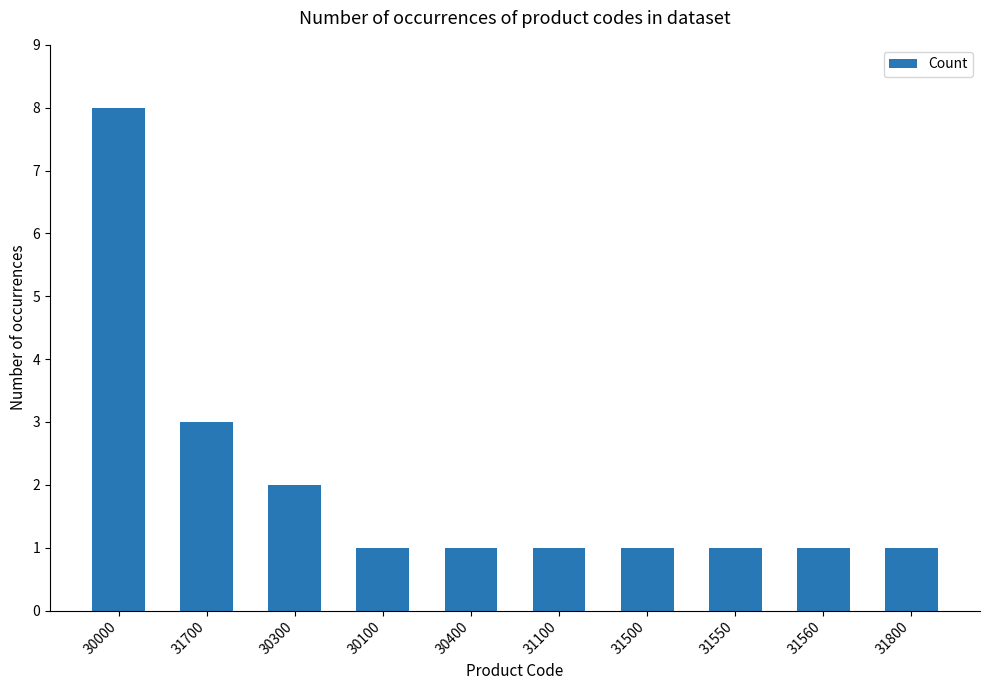

Approximately how many times larger is the value at 30400 compared to 31800?

1.0